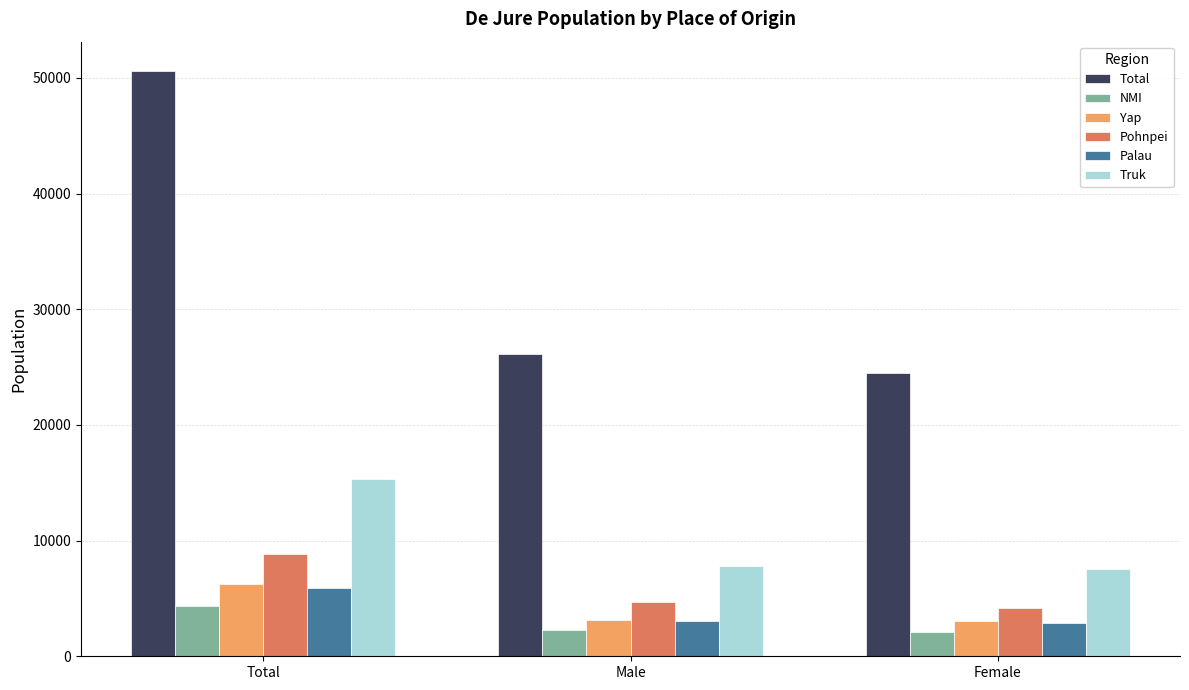

What are all the series names shown in the legend?

Total, NMI, Yap, Pohnpei, Palau, Truk